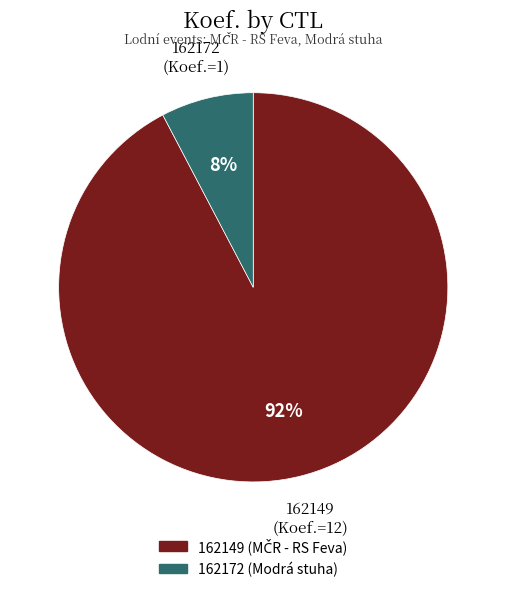

How many segments does this pie chart have?

2